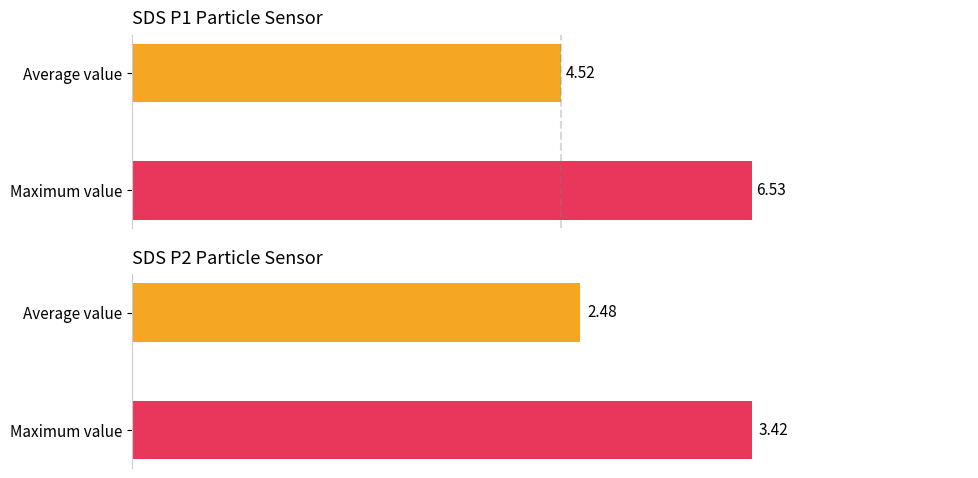

Rank the series by their maximum value, from lowest to highest.

SDS_P2, SDS_P1